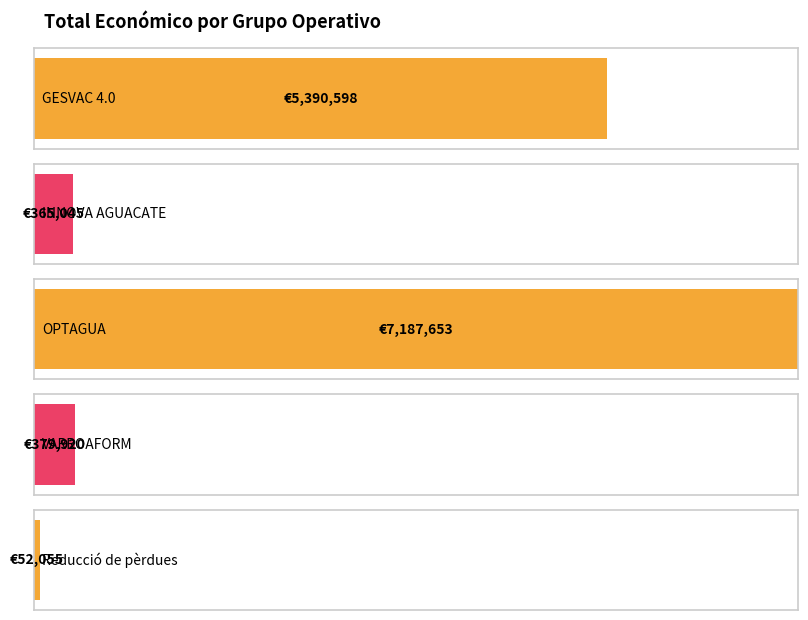

True or false: the data shows 379920 at VARROAFORM.

True